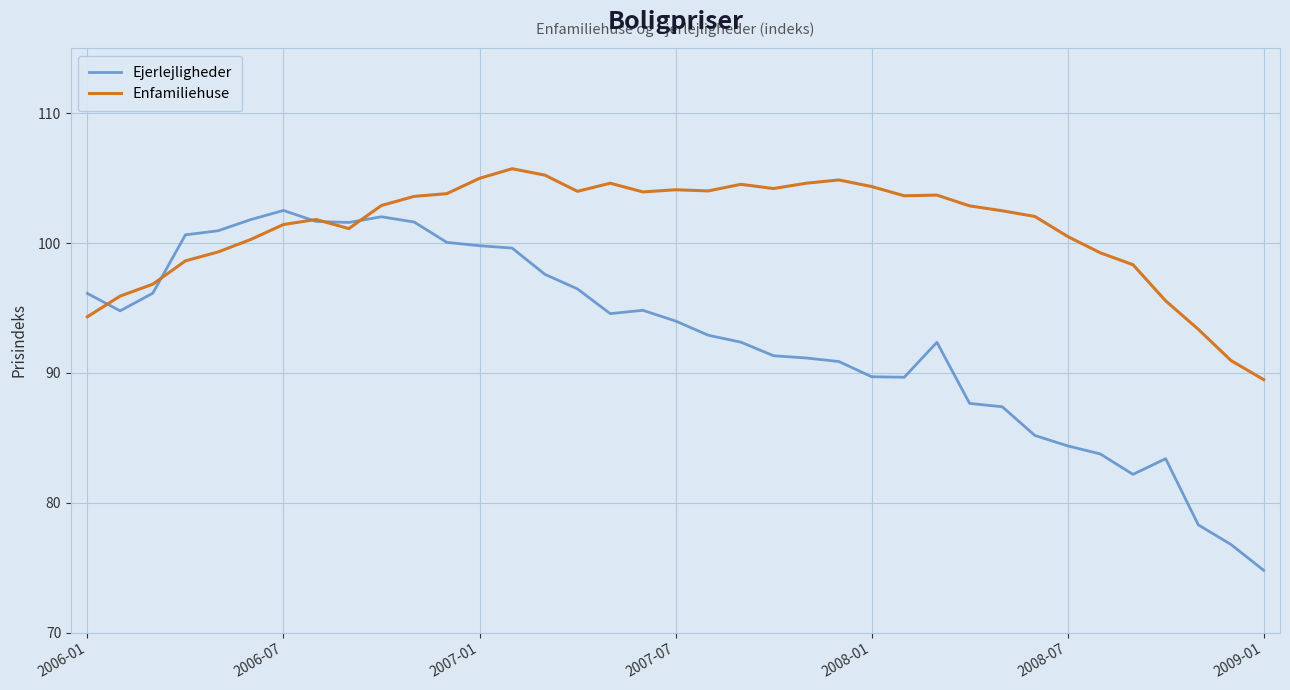

What is the average value of the Ejerlejligheder series?

92.7